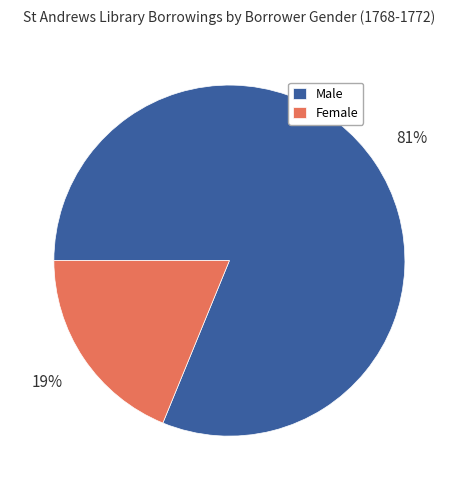

Is there any slice that represents more than half of the pie?

Yes